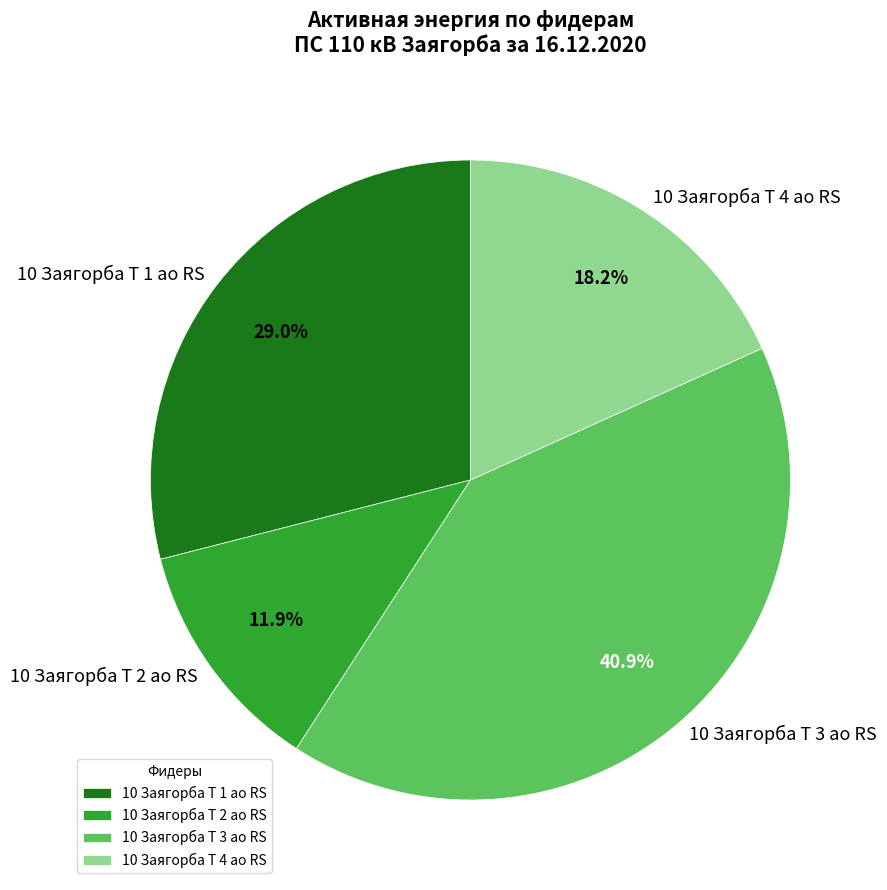

How many segments does this pie chart have?

4